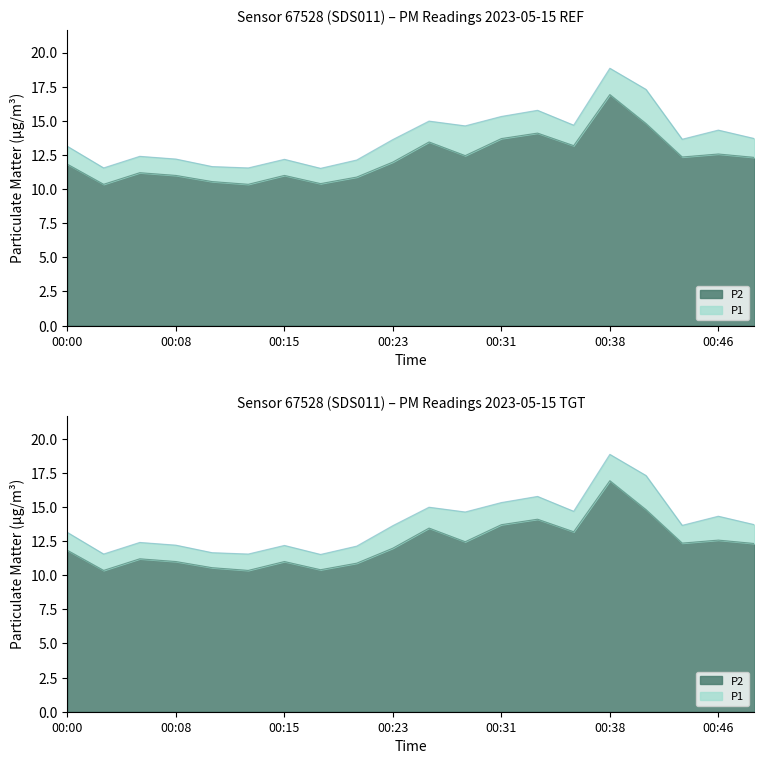

Reading right to left, what are all the values shown in this chart?

P1: 00:48=13.7	00:46=14.3	00:43=13.7	00:41=17.3	00:38=18.9	00:36=14.7	00:33=15.8	00:31=15.3	00:28=14.6	00:26=15.0	00:23=13.6	00:20=12.1	00:18=11.5	00:15=12.2	00:13=11.6	00:10=11.7	00:08=12.2	00:05=12.4	00:03=11.6	00:00=13.1
P2: 00:48=12.3	00:46=12.6	00:43=12.3	00:41=14.8	00:38=16.9	00:36=13.2	00:33=14.1	00:31=13.7	00:28=12.4	00:26=13.4	00:23=12.0	00:20=10.9	00:18=10.4	00:15=11.0	00:13=10.3	00:10=10.6	00:08=11.0	00:05=11.2	00:03=10.3	00:00=11.8